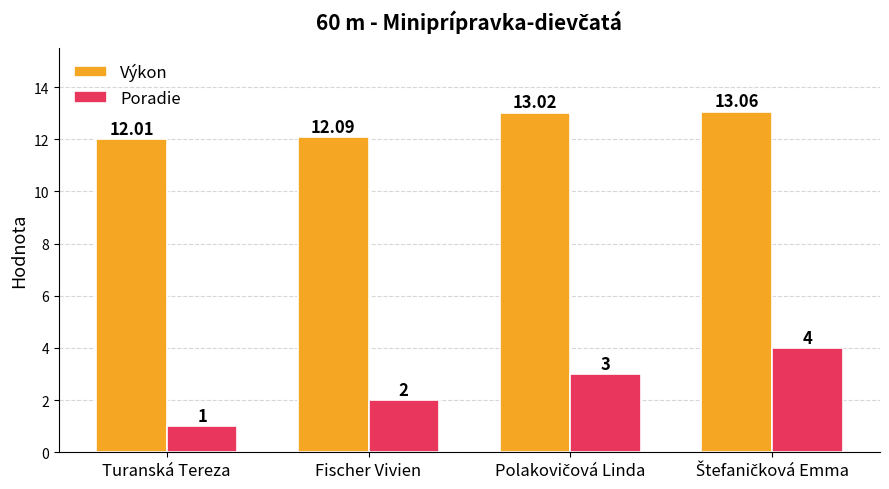

Which series has the largest range (max minus min)?

Poradie